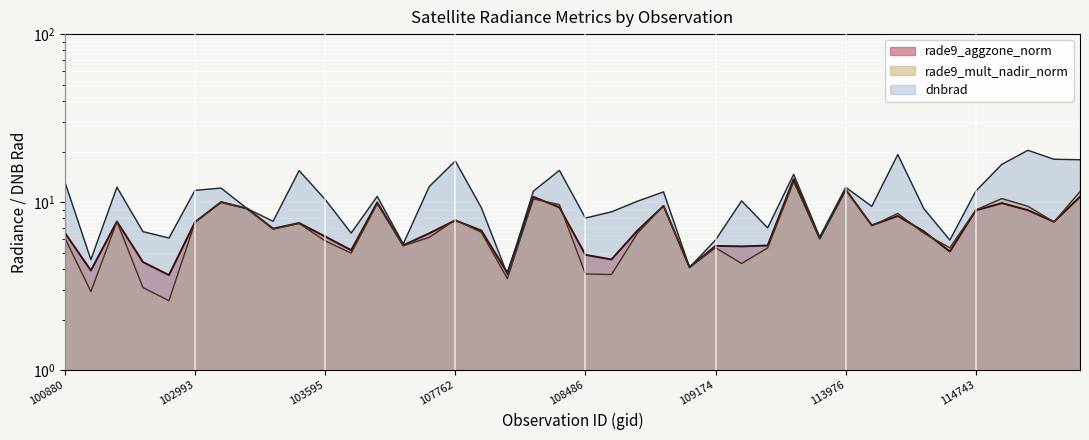

Rank the series by their maximum value, from lowest to highest.

rade9_mult_nadir_norm, rade9_aggzone_norm, dnbrad